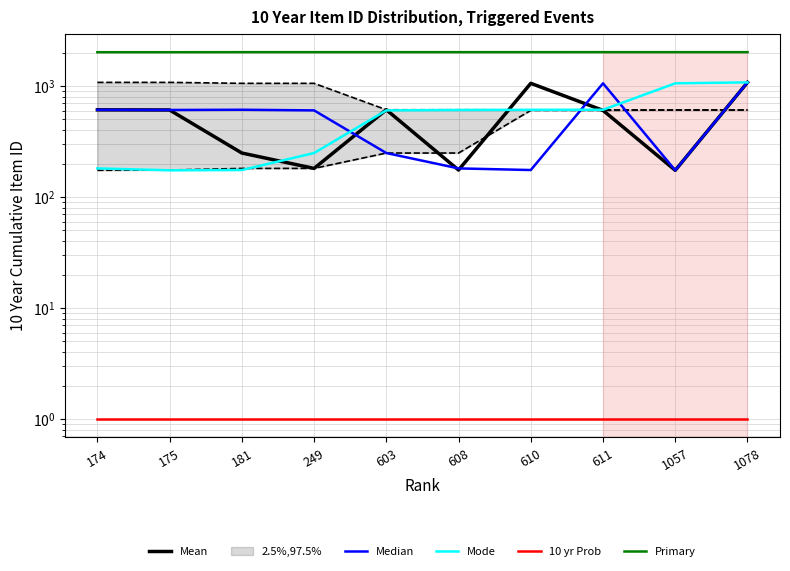

True or false: Mode has more than 1 interior local peaks.

False